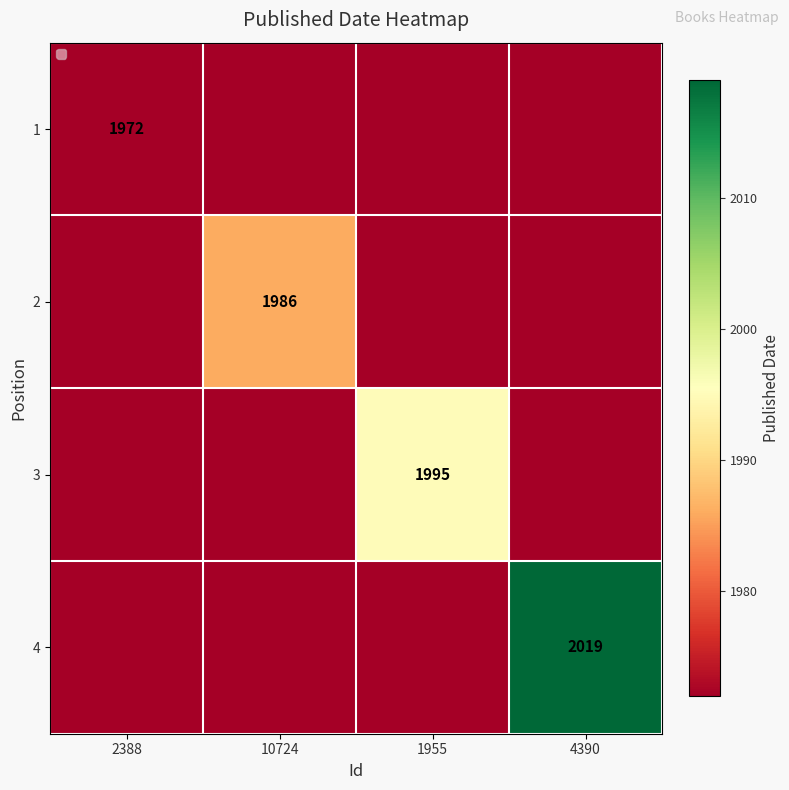

At how many categories does at least one series exceed 2014?

1